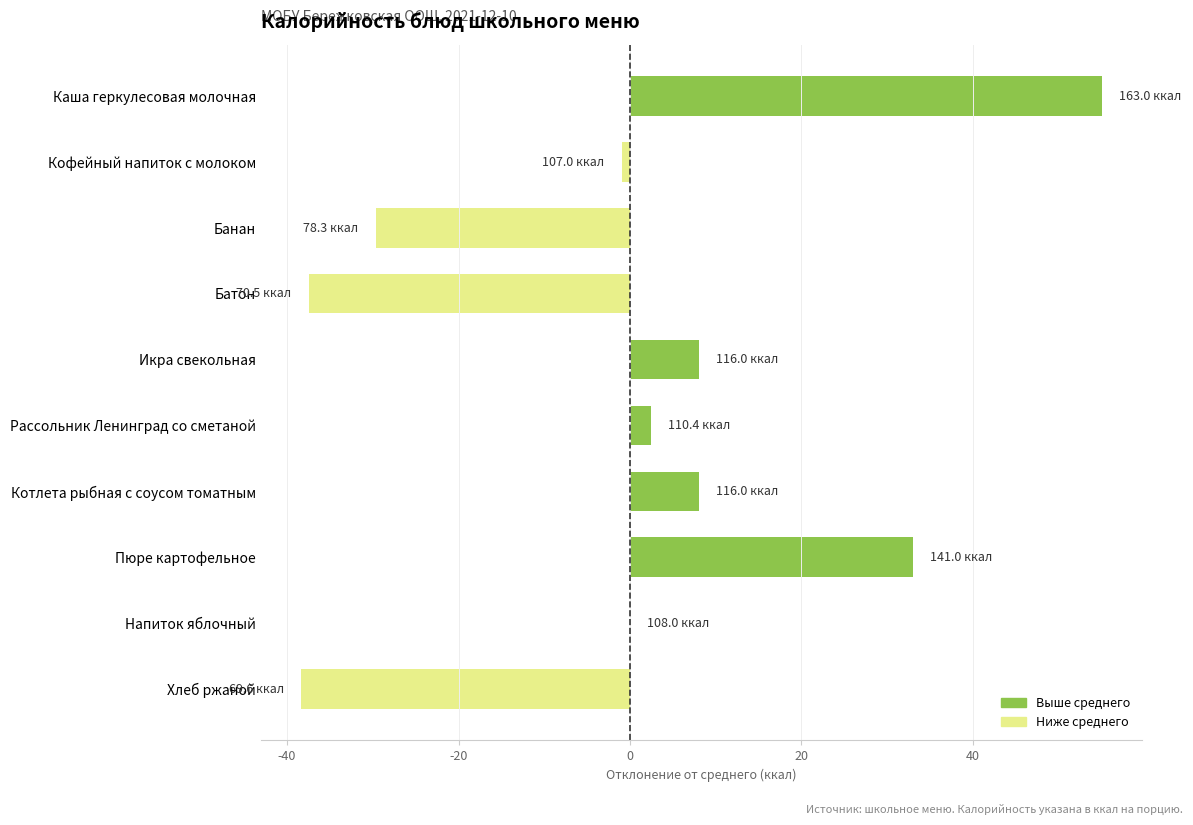

Read the value at Банан.

-29.7